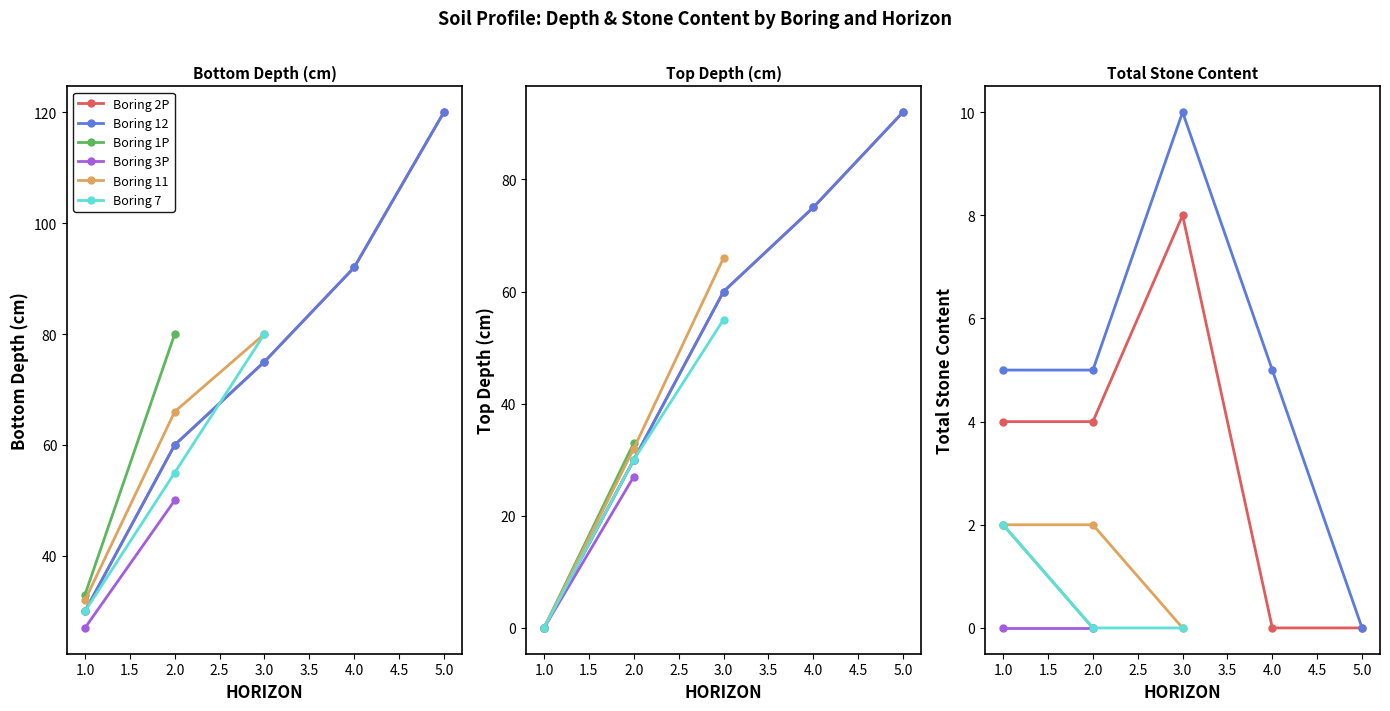

What is the average value of the BTMDEPTH series?

64